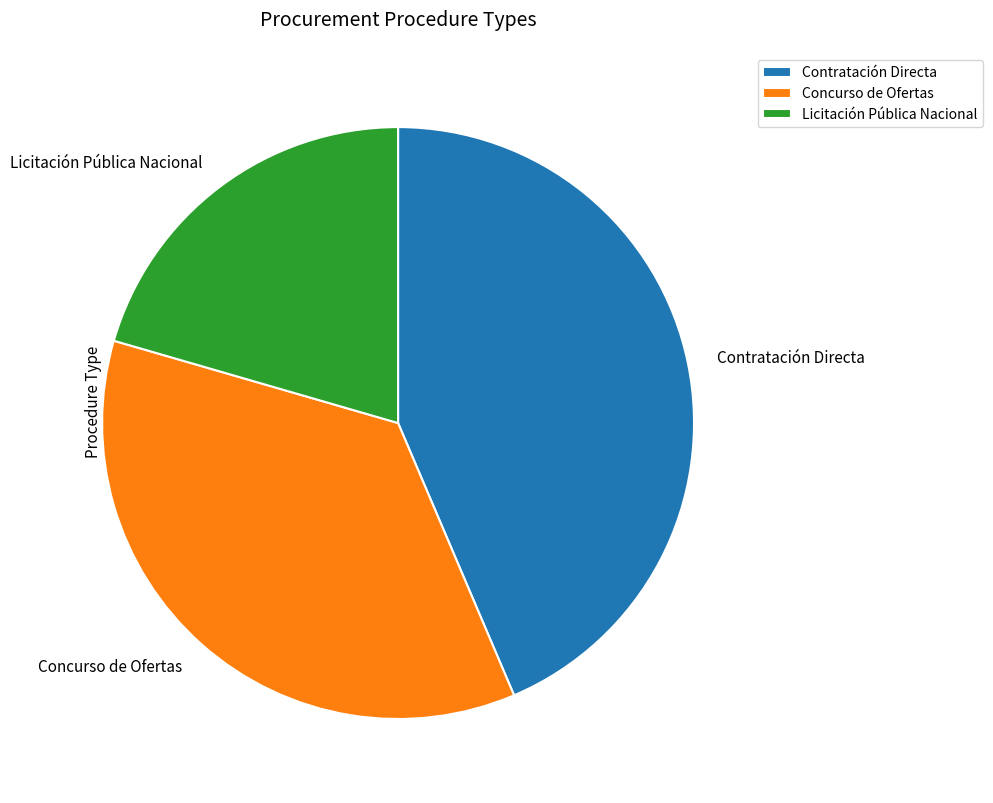

Rank the categories by value from lowest to highest.

Licitación Pública Nacional, Concurso de Ofertas, Contratación Directa